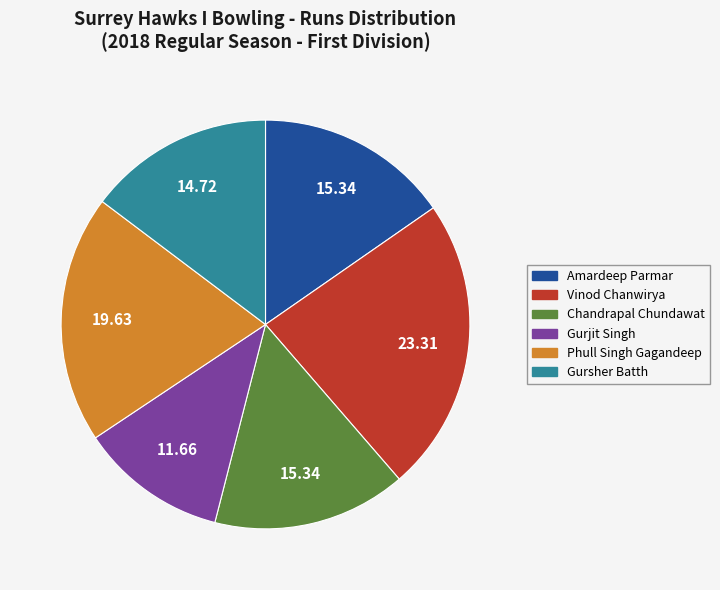

What is the ratio of the value at Amardeep Parmar to the value at Phull Singh Gagandeep?

0.8